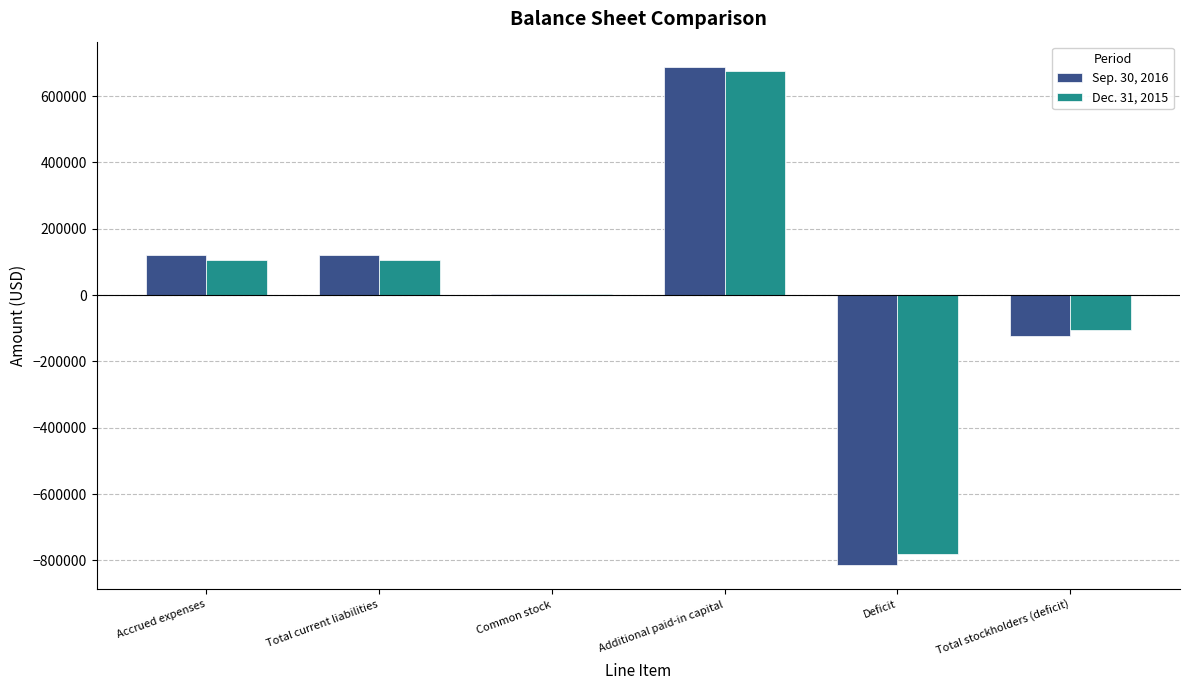

The Sep. 30, 2016 series shows 60127 at Total current liabilities. True or false?

False